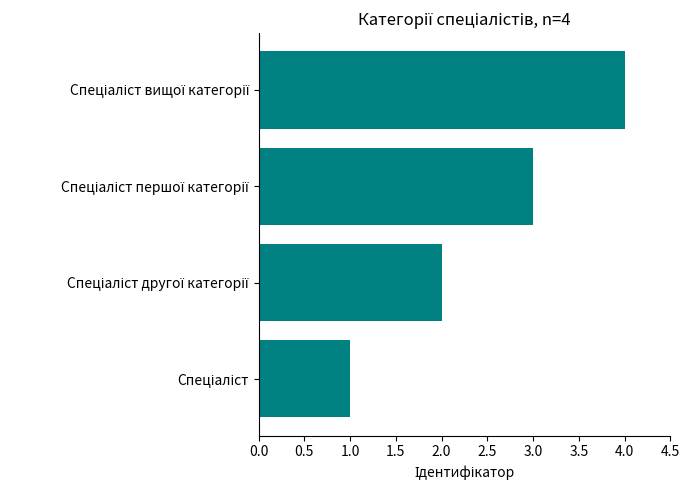

What is the difference between the maximum and minimum values?

3